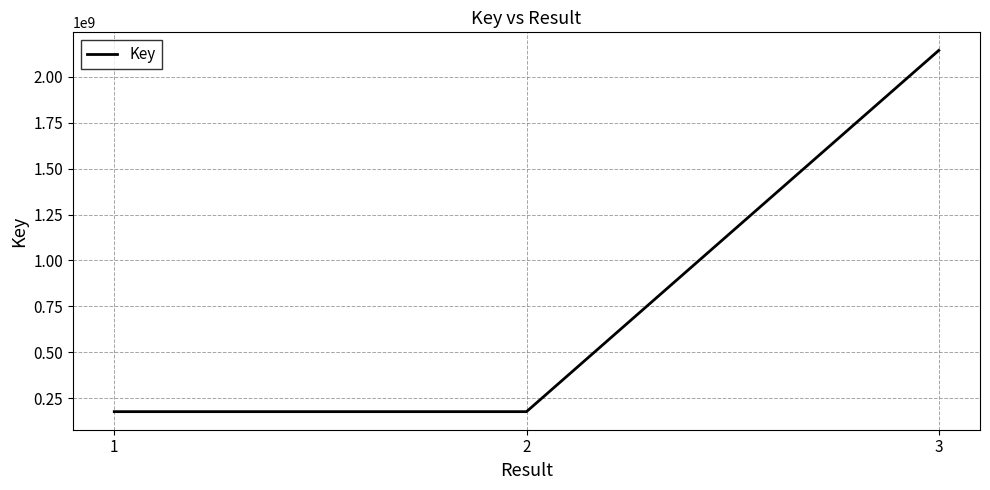

What is the difference between the maximum and second lowest values?

1963839613